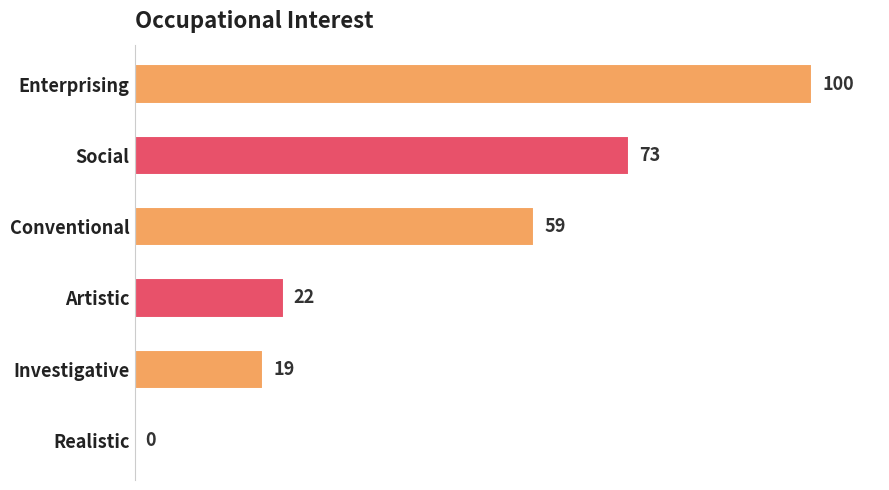

Where is the data nearest to the value 50?

Conventional